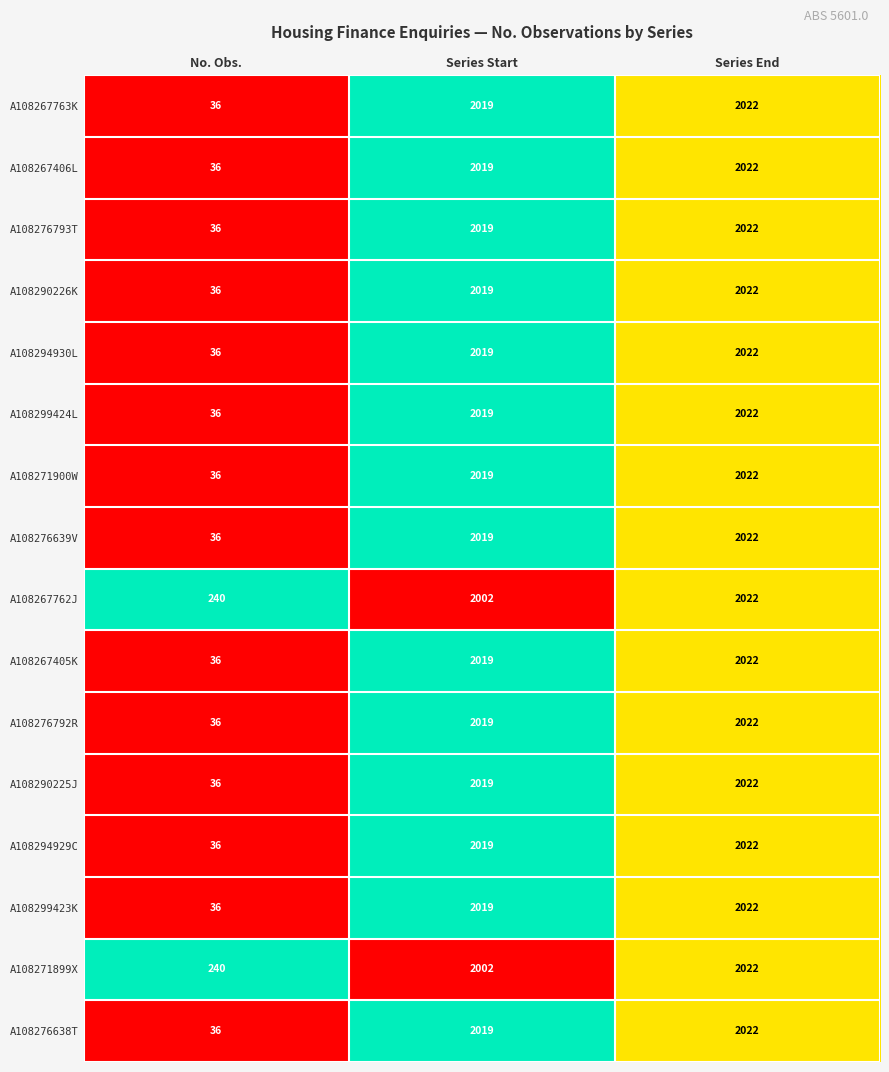

What is the difference between the highest and lowest values at No. Obs.?

204